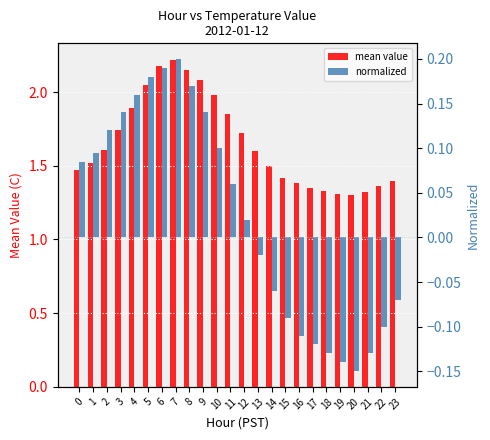

Which label corresponds to the largest value in the chart?

7